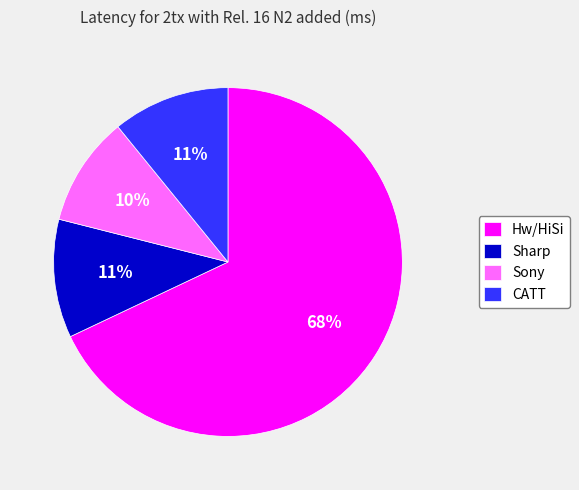

The Hw/HiSi slice represents 68% of the pie. True or false?

True